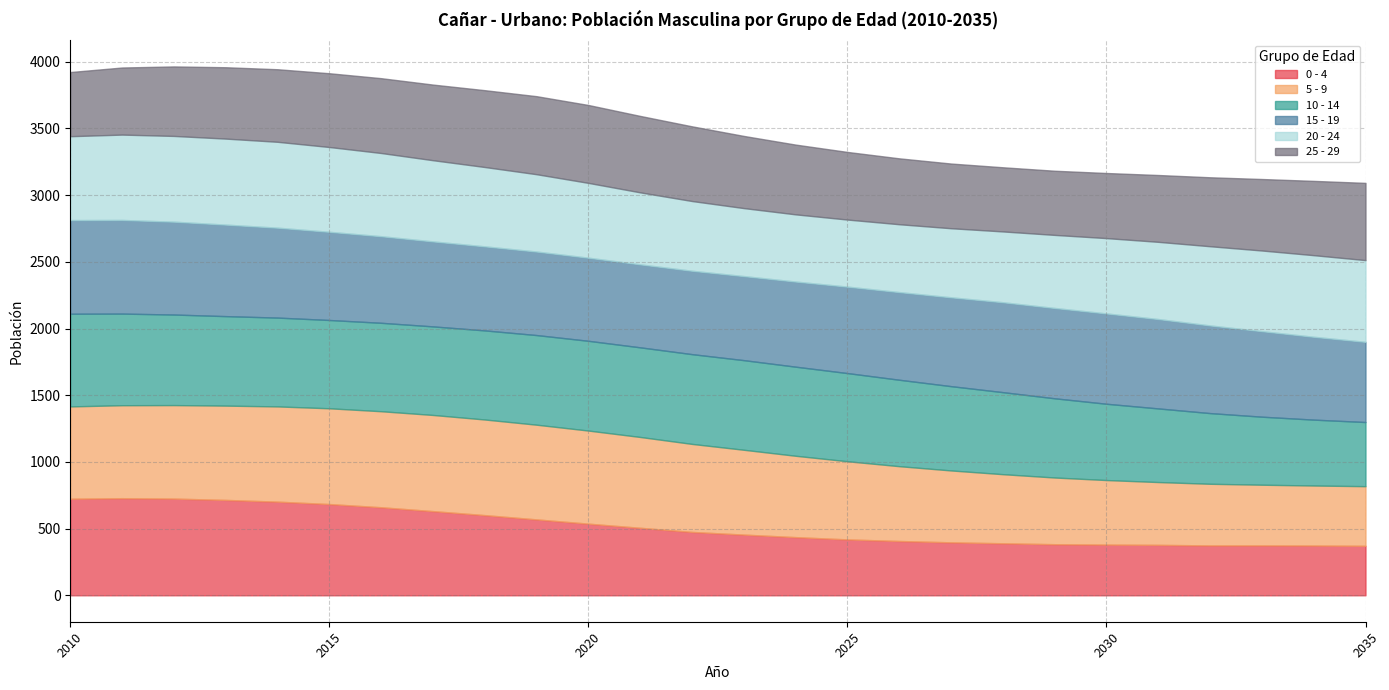

How many times do 25 - 29 and 5 - 9 cross each other?

1